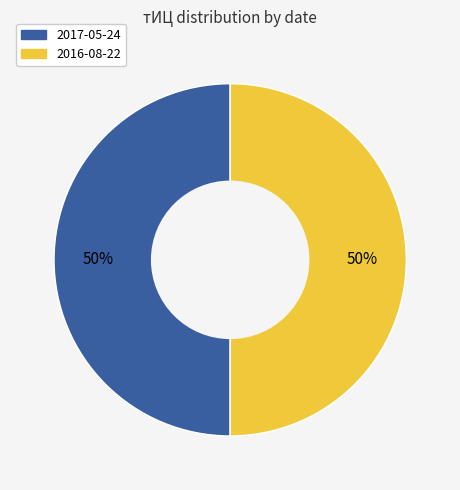

To the nearest percent, what is the average slice percentage?

50%